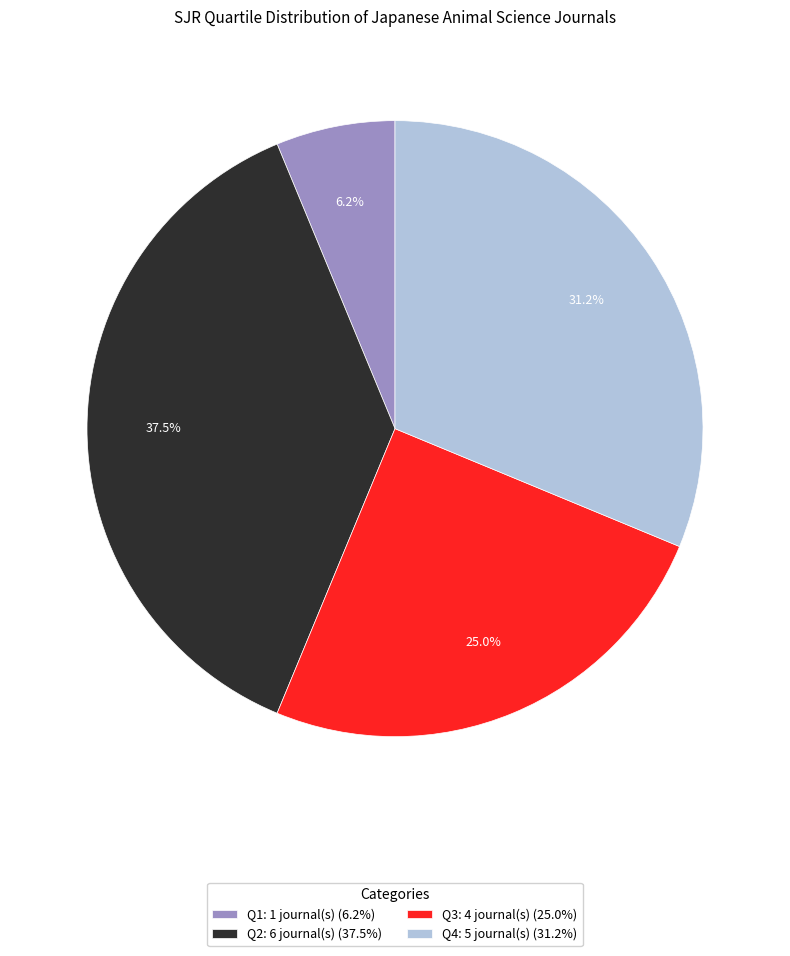

What percentage is the Q4 slice, to the nearest percent?

31%